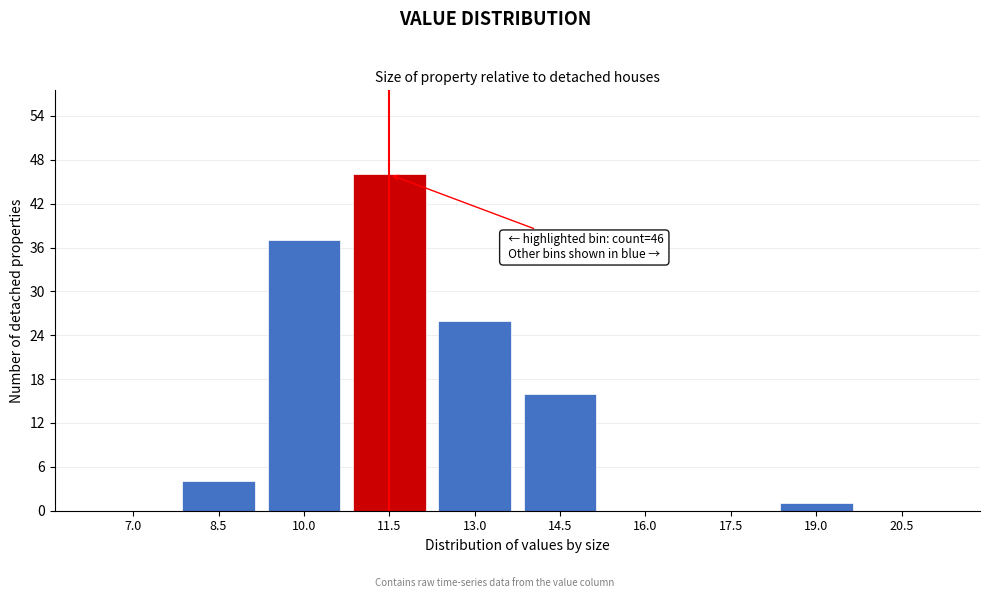

Reading right to left, list all the values displayed in this chart.

20.5=0	19.0=1	17.5=0	16.0=0	14.5=16	13.0=26	11.5=46	10.0=37	8.5=4	7.0=0